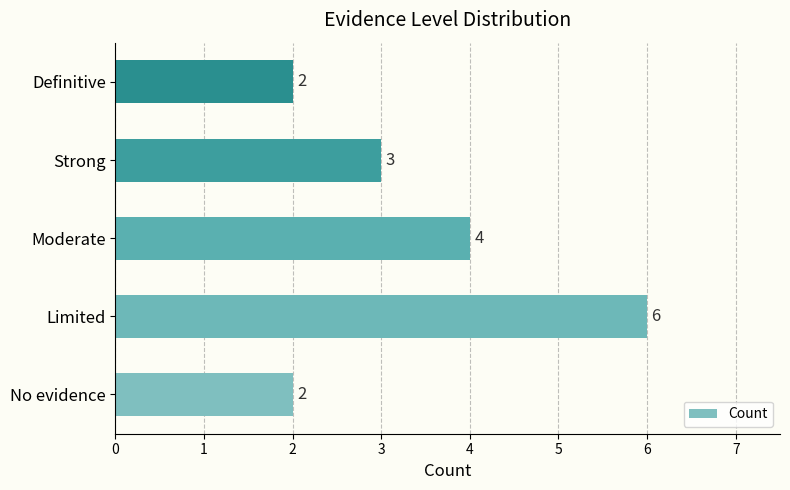

Where is the data nearest to the value 4?

Moderate